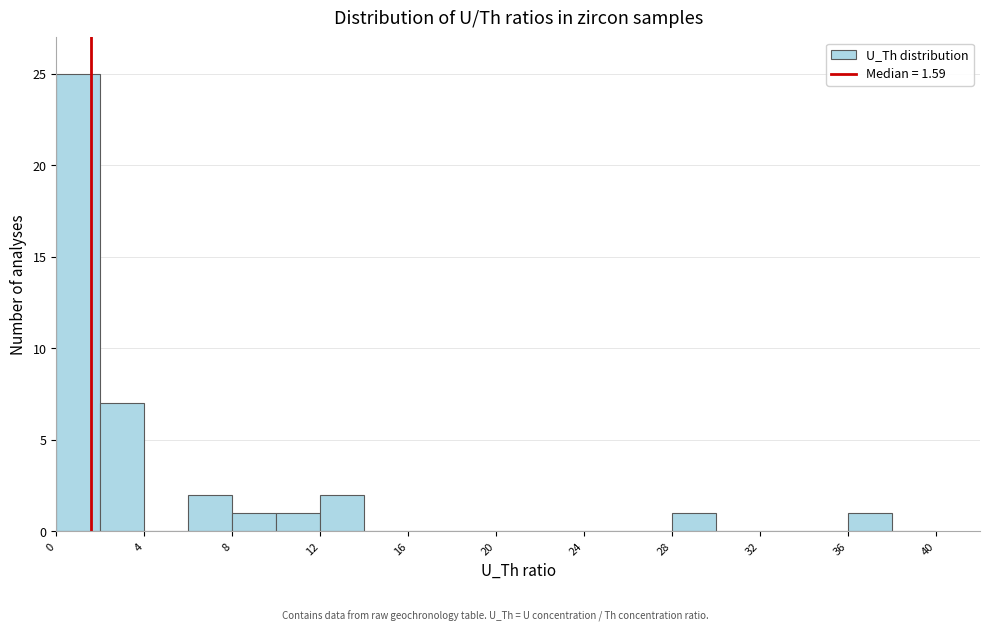

Reading left to right, list every bar in this chart as the range it spans on the x-axis followed by its height. The values are not printed on the chart, so give them approximately, as read against the axis.

0 to 2: 25
2 to 4: 7
4 to 6: 0
6 to 8: 2
8 to 10: 1
10 to 12: 1
12 to 14: 2
14 to 16: 0
16 to 18: 0
18 to 20: 0
20 to 22: 0
22 to 24: 0
24 to 26: 0
26 to 28: 0
28 to 30: 1
30 to 32: 0
32 to 34: 0
34 to 36: 0
36 to 38: 1
38 to 40: 0